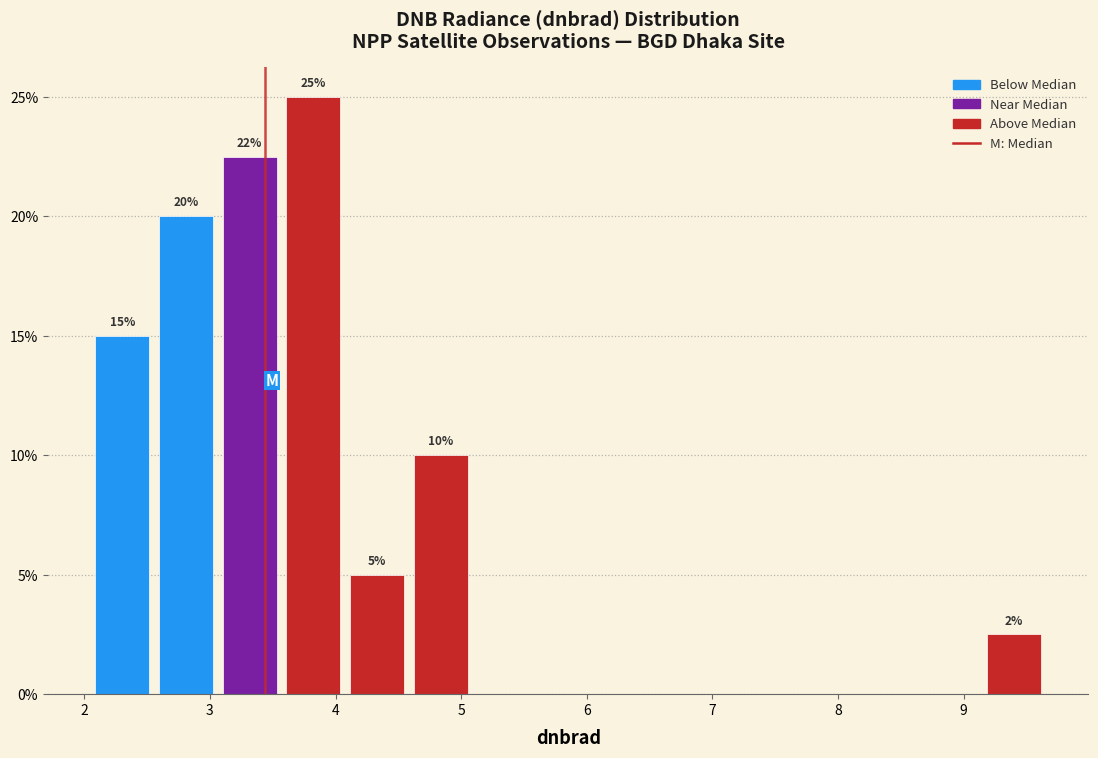

Over which range of the x-axis is the bar tallest?

3.6 to 4.1